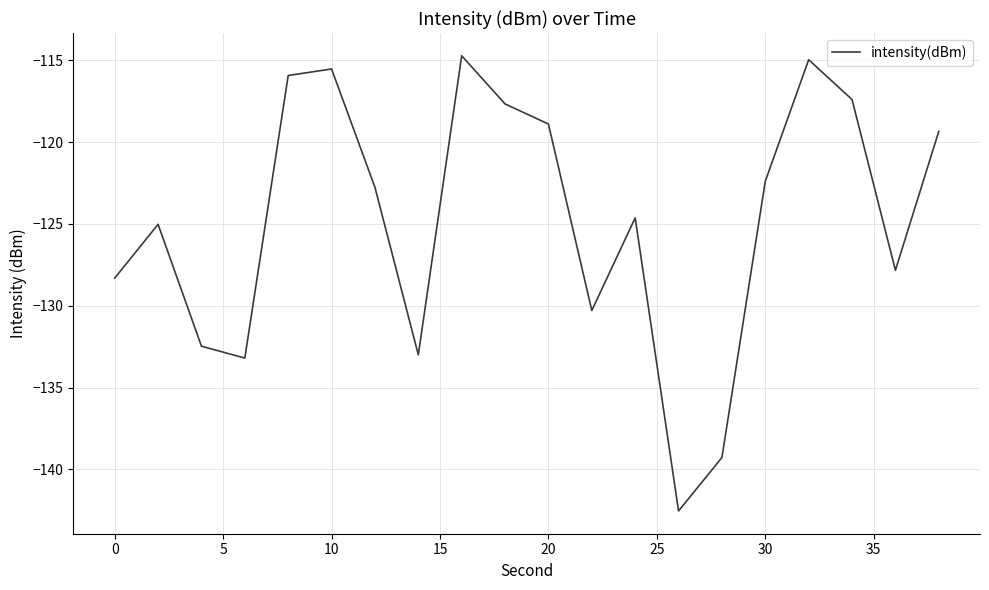

What is the difference between the second highest and minimum values?

27.6